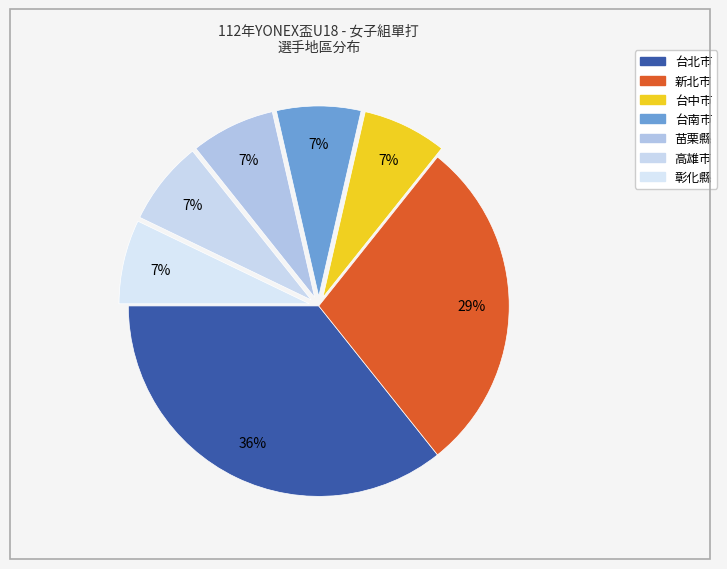

How many slices are in this pie chart?

7